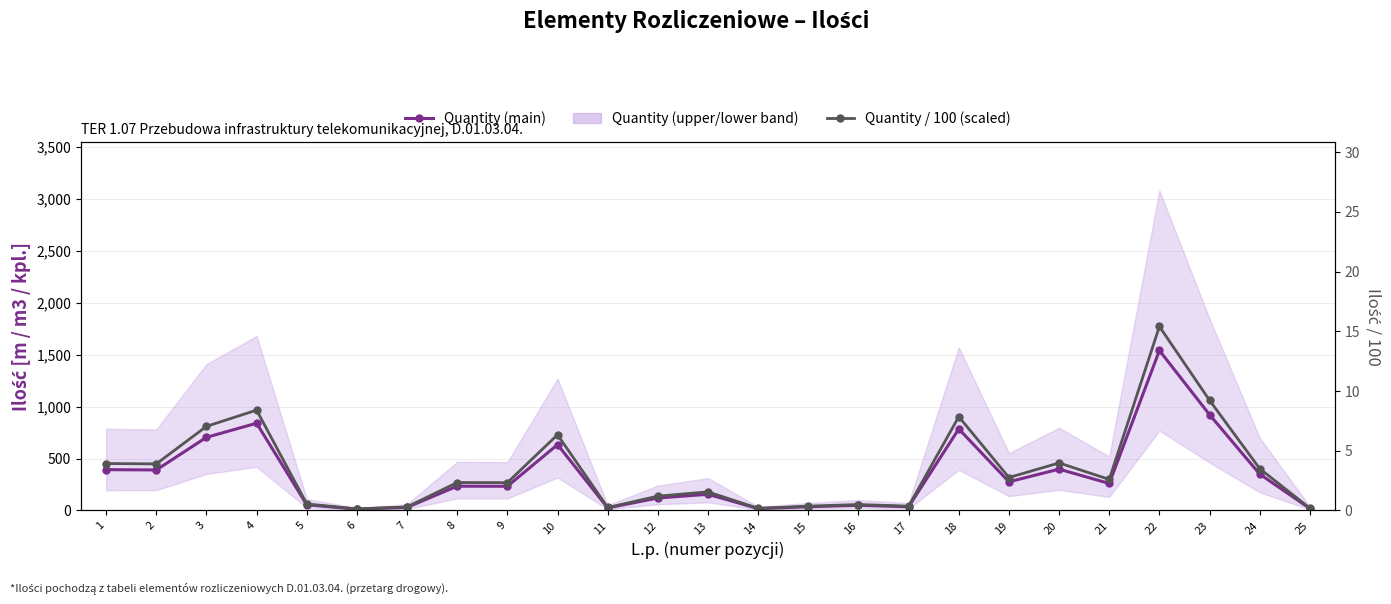

What is the lowest value of the Quantity / 100 (scaled) series?

0.1